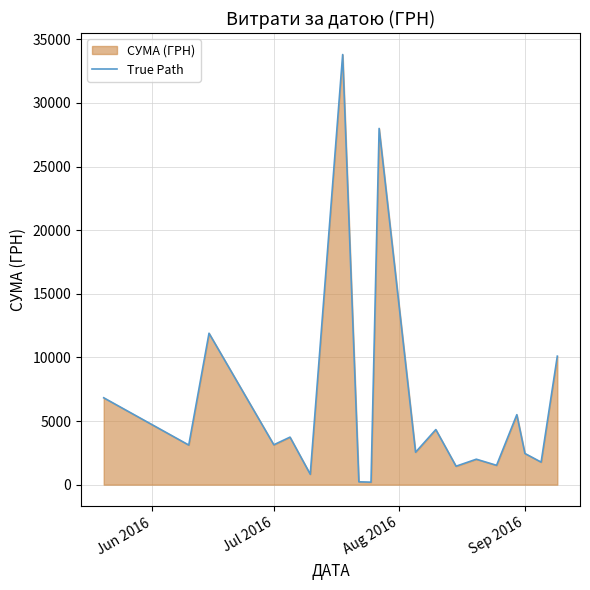

What is the difference between the second highest and second lowest values?

27775.0